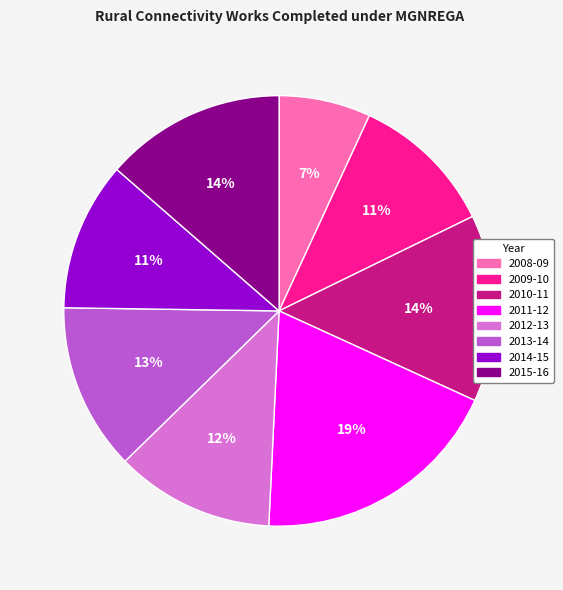

Which has a higher value, 2009-10 or 2010-11?

2010-11